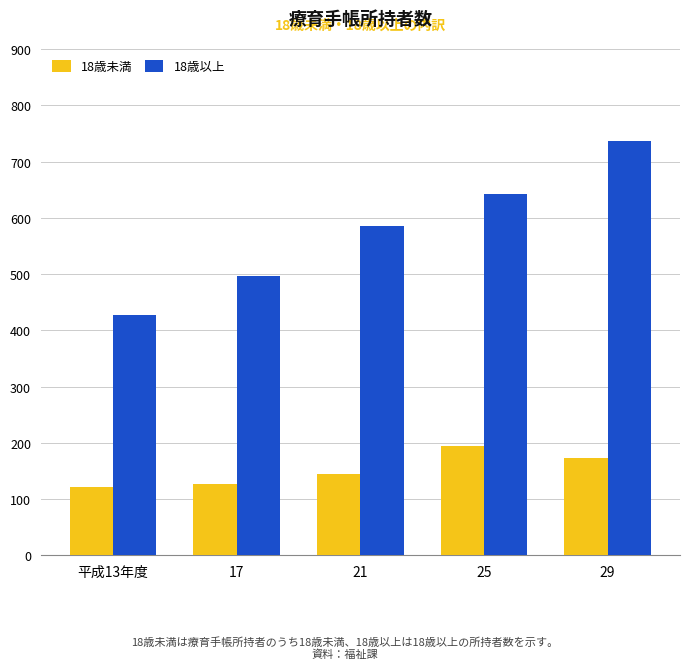

True or false: 18歳未満 has a value of 31 at 平成13年度.

False